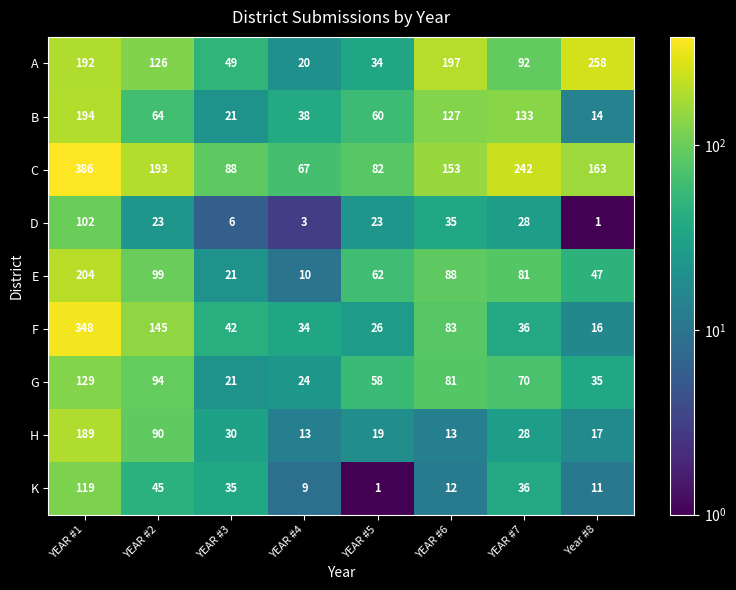

Is it true that B equals 60 at YEAR #5?

True